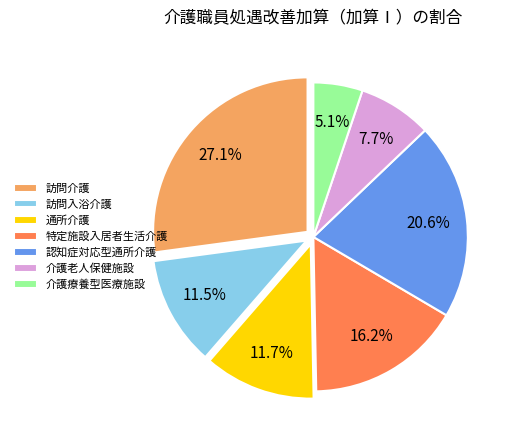

True or false: 訪問入浴介護 accounts for 1% of the total.

False